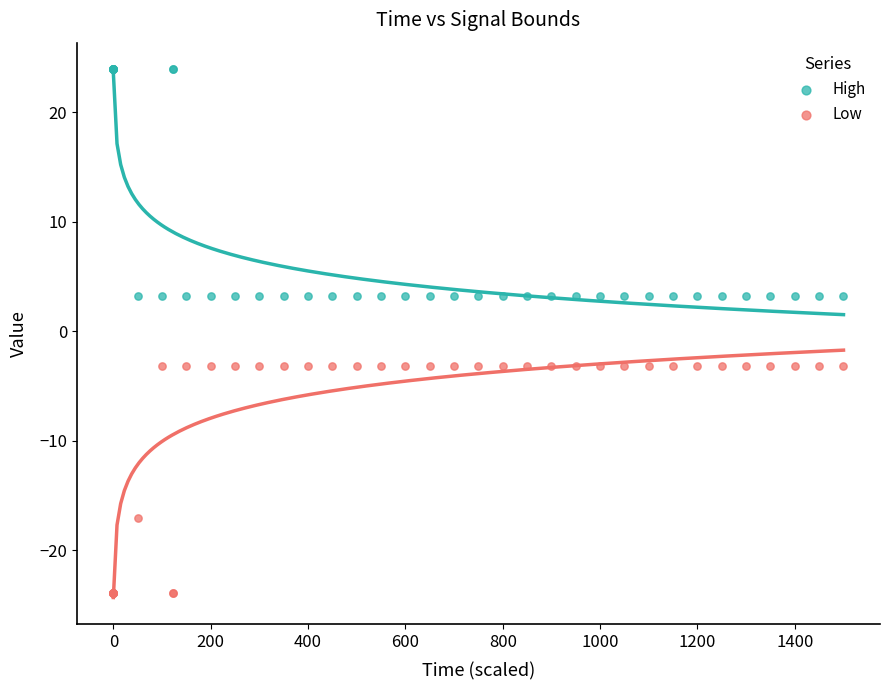

What is the X range (max minus min) for the scatter plot?

1500.0